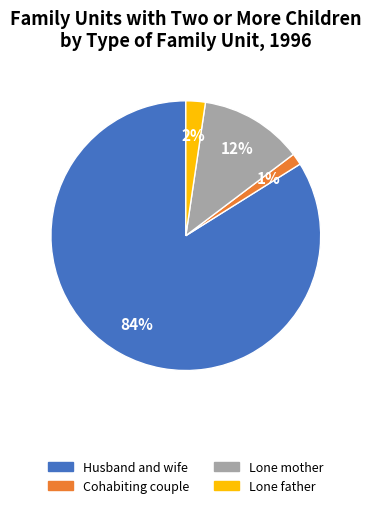

To the nearest percent, what portion does Lone mother represent?

12%